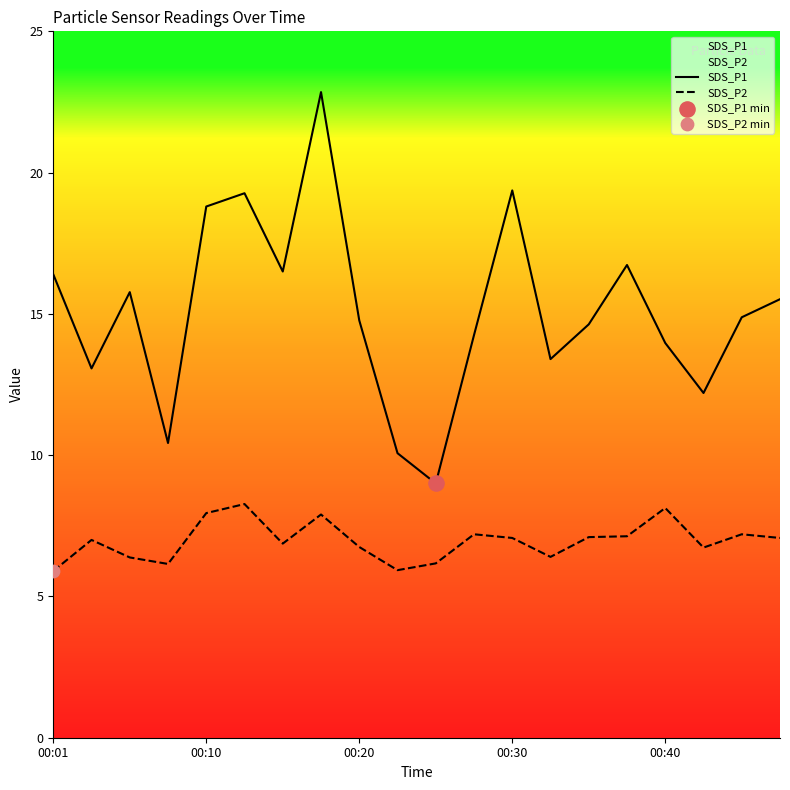

What are all the series names shown in the legend?

SDS_P1, SDS_P2